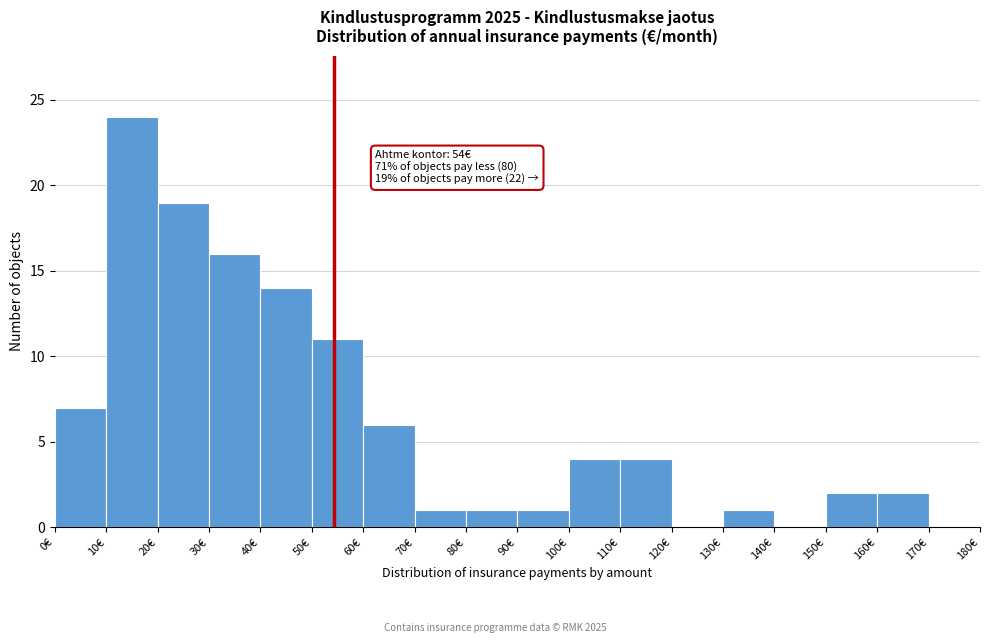

Over which range of the x-axis is the bar tallest?

10 to 20